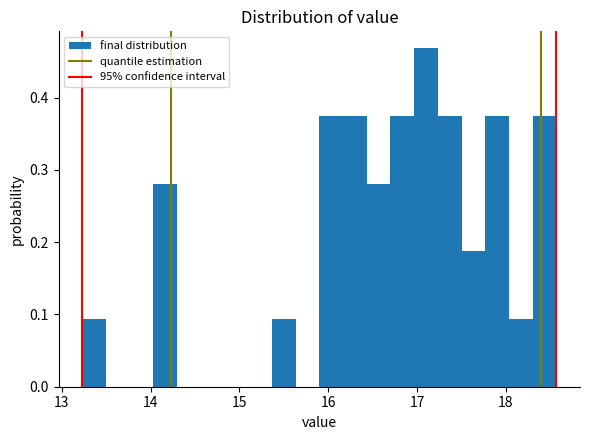

Around what value on the x-axis is the tallest bar? Give the approximate position of its centre, as read against the axis.

17.1